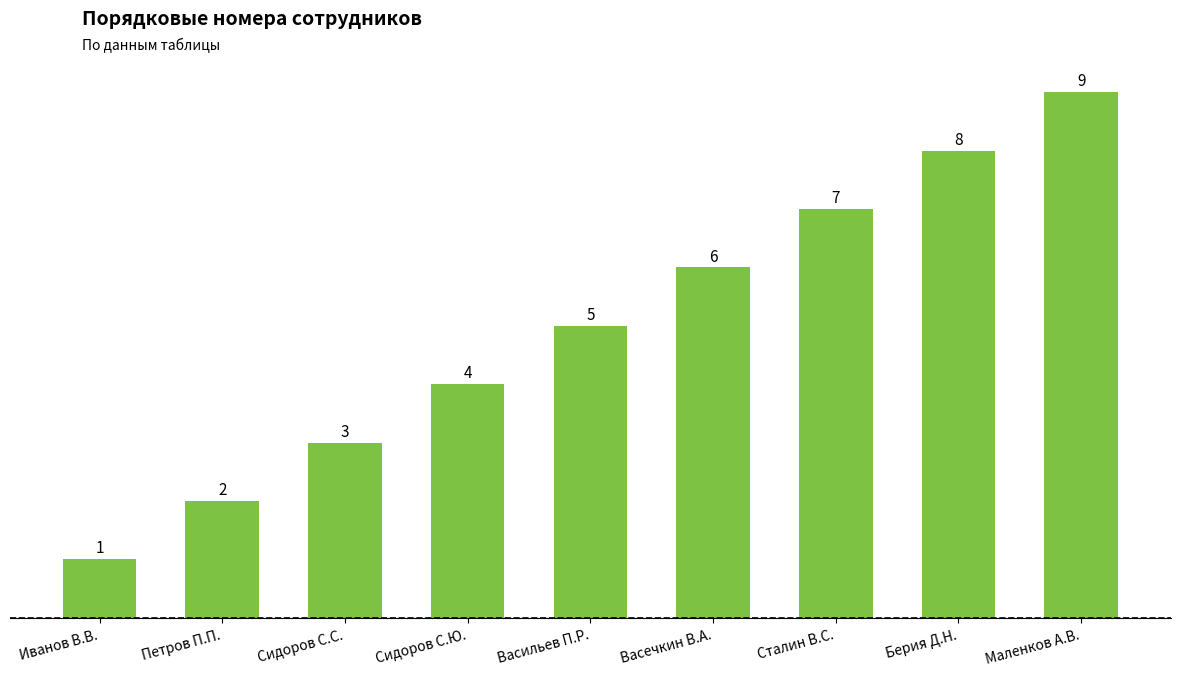

What position from the right is Берия Д.Н.?

2